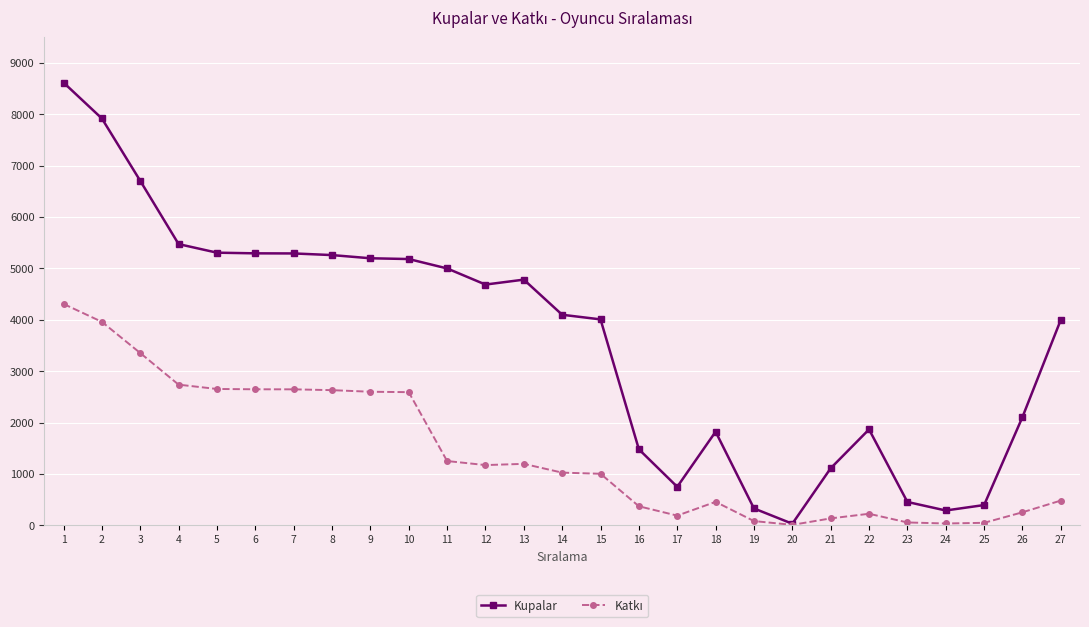

Where does the Kupalar series first go above 4098?

1